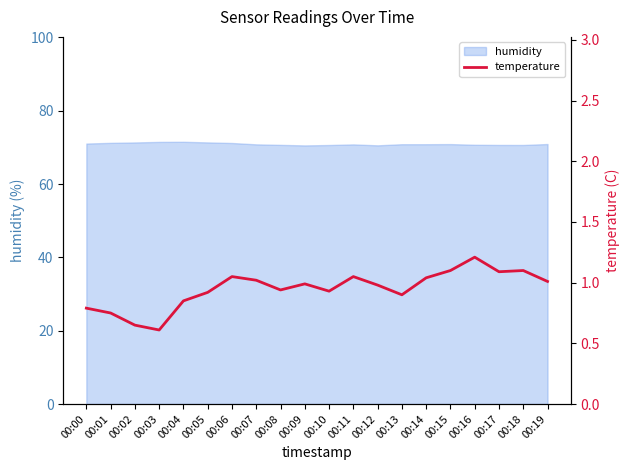

The value at 00:15 is 0.6. True or false?

False